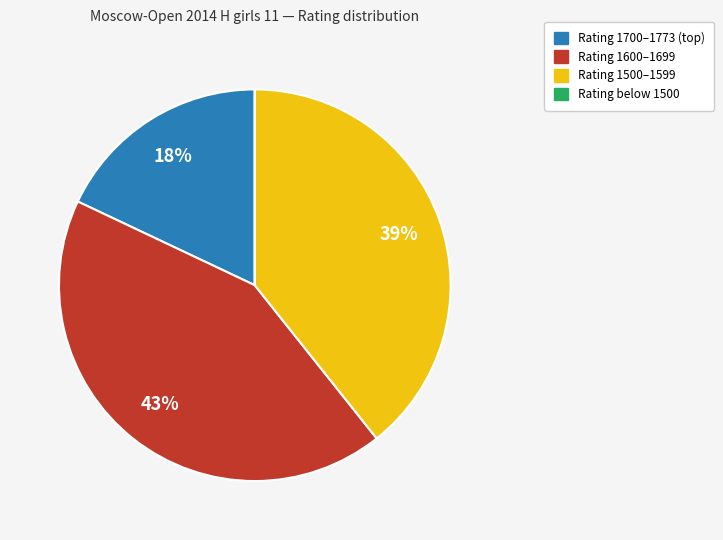

Is there a majority slice in this chart?

No